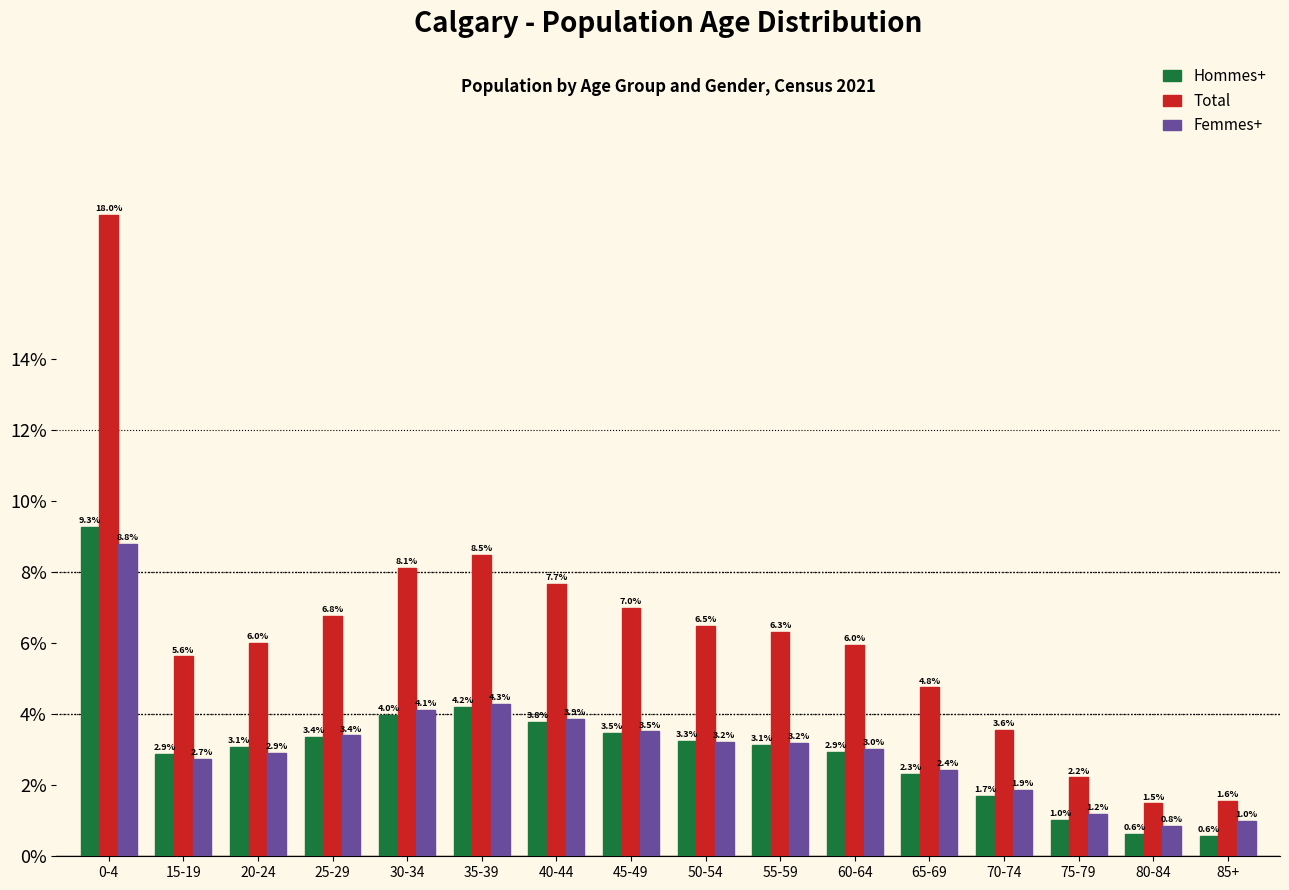

Reading left to right, list all the values displayed in this chart.

Hommes+: 9.3	2.9	3.1	3.4	4.0	4.2	3.8	3.5	3.3	3.1	2.9	2.3	1.7	1.0	0.6	0.6
Total: 18.0	5.6	6.0	6.8	8.1	8.5	7.7	7.0	6.5	6.3	6.0	4.8	3.6	2.2	1.5	1.6
Femmes+: 8.8	2.7	2.9	3.4	4.1	4.3	3.9	3.5	3.2	3.2	3.0	2.4	1.9	1.2	0.8	1.0